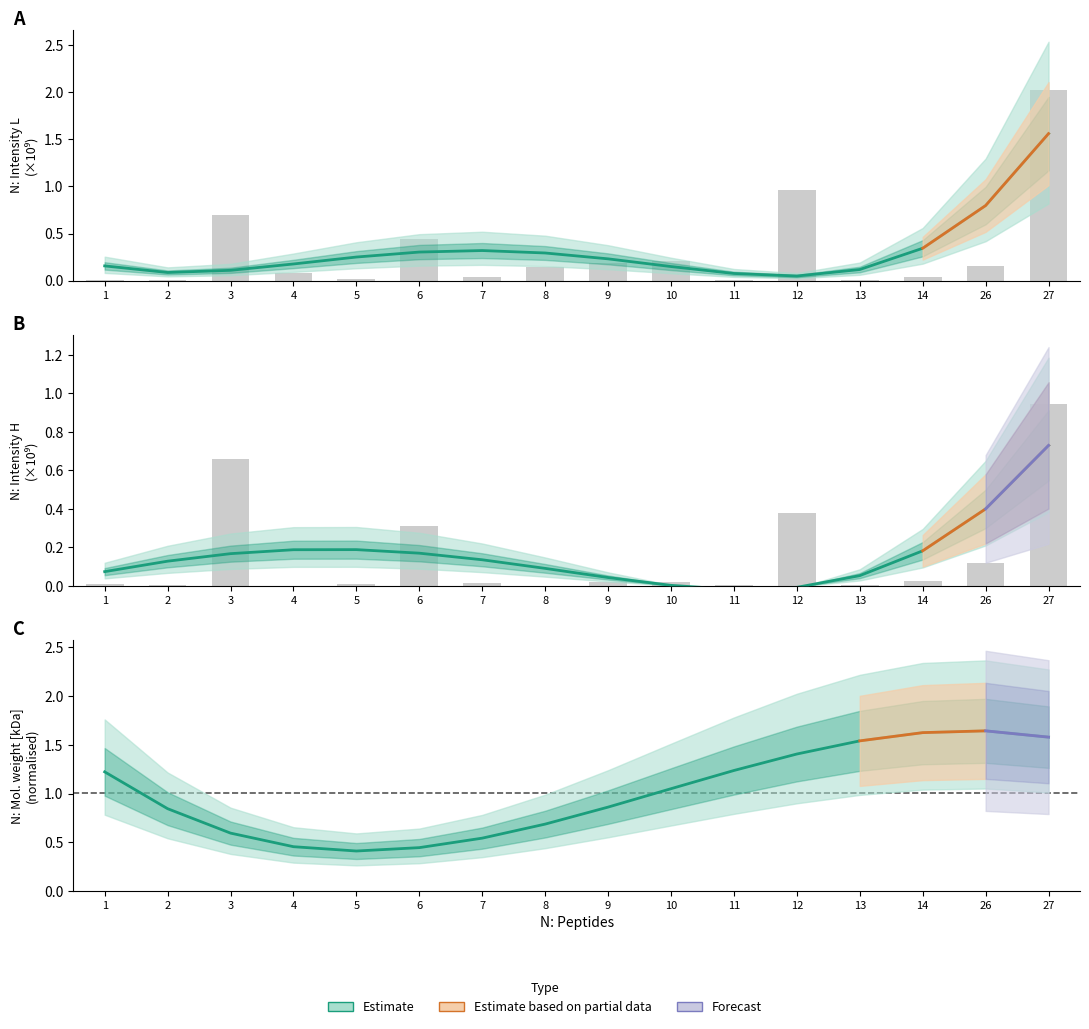

What is the sum of all N: Intensity L values?

5.0